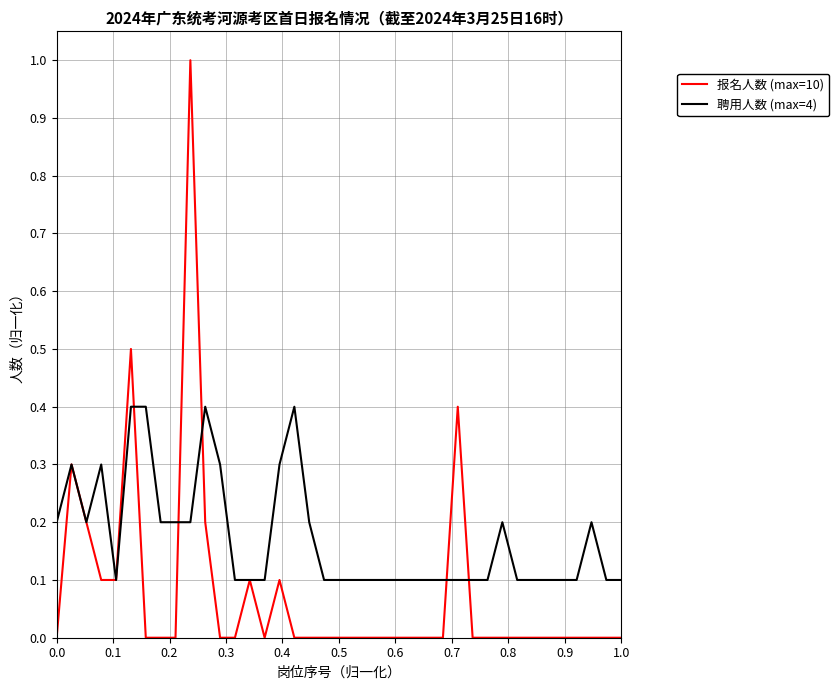

Reading left to right, what are all the values shown in this chart?

报名人数 (max=10): 0.0	0.3	0.2	0.1	0.1	0.5	0.0	0.0	0.0	1.0	0.2	0.0	0.0	0.1	0.0	0.1	0.0	0.0	0.0	0.0	0.0	0.0	0.0	0.0	0.0	0.0	0.0	0.4	0.0	0.0	0.0	0.0	0.0	0.0	0.0	0.0	0.0	0.0	0.0
聘用人数 (max=4): 0.2	0.3	0.2	0.3	0.1	0.4	0.4	0.2	0.2	0.2	0.4	0.3	0.1	0.1	0.1	0.3	0.4	0.2	0.1	0.1	0.1	0.1	0.1	0.1	0.1	0.1	0.1	0.1	0.1	0.1	0.2	0.1	0.1	0.1	0.1	0.1	0.2	0.1	0.1